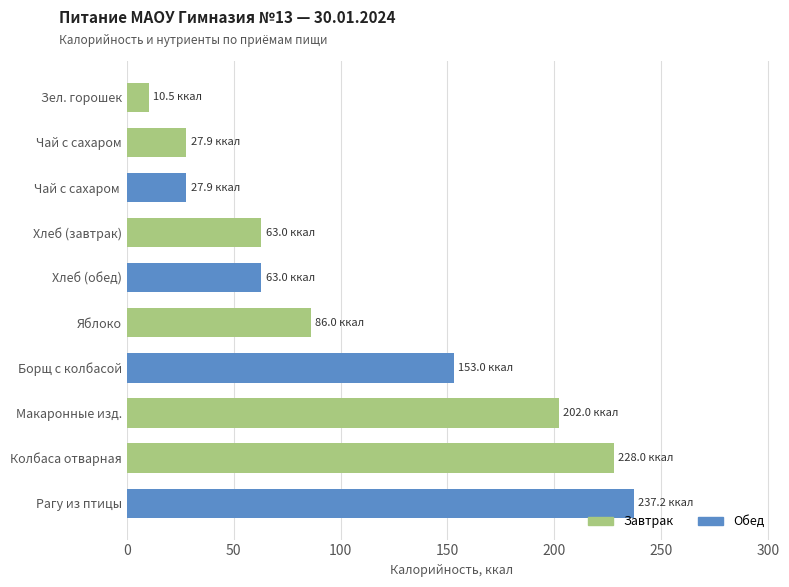

What is the difference between the maximum and second lowest values?

209.3